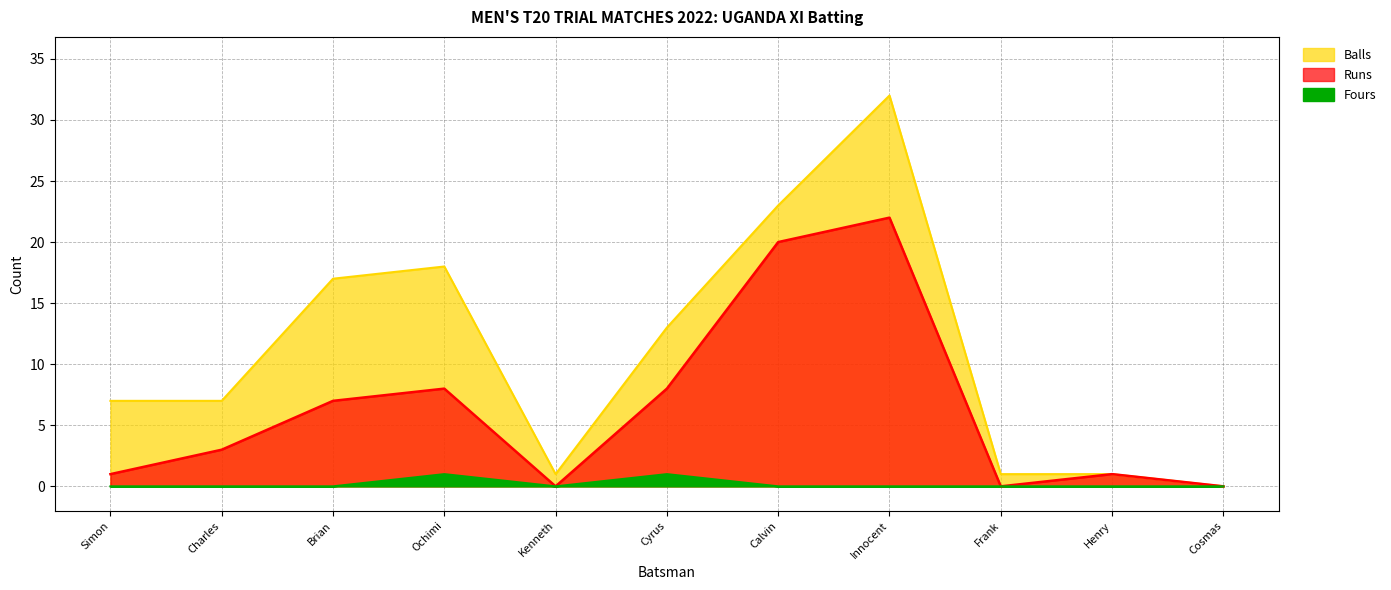

True or false: Fours and Runs intersect in this chart.

False